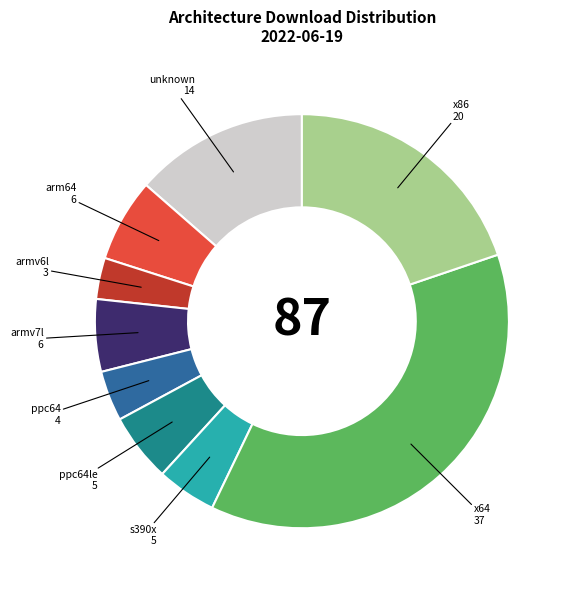

True or false: ppc64 accounts for 4% of the total.

True